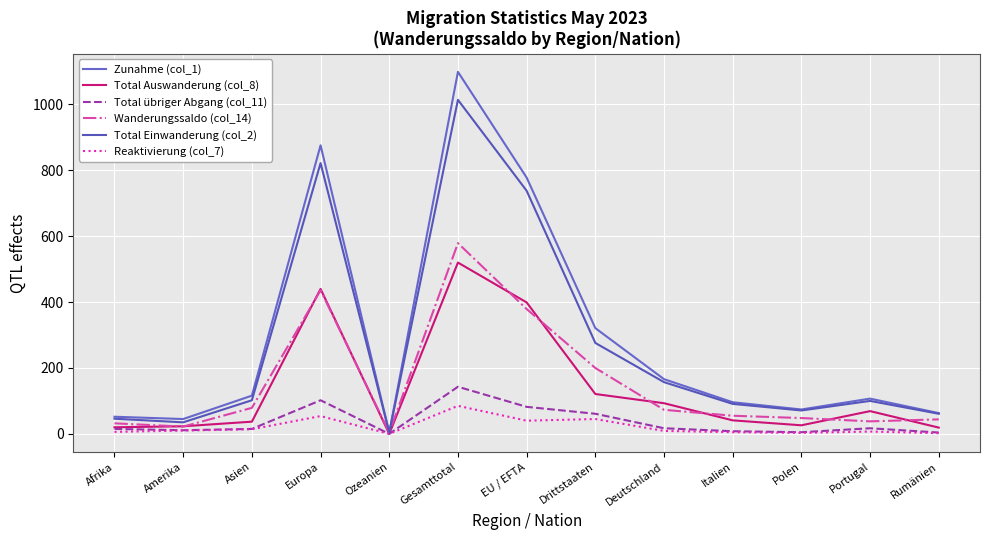

How many lines are shown in the chart?

6